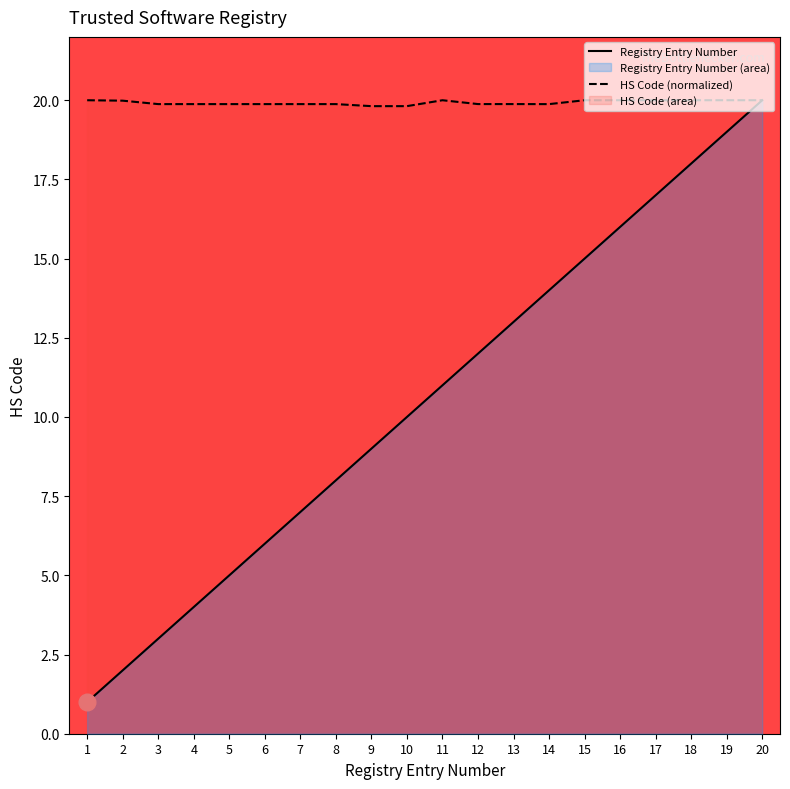

Which has a higher value, 14 or 11?

14